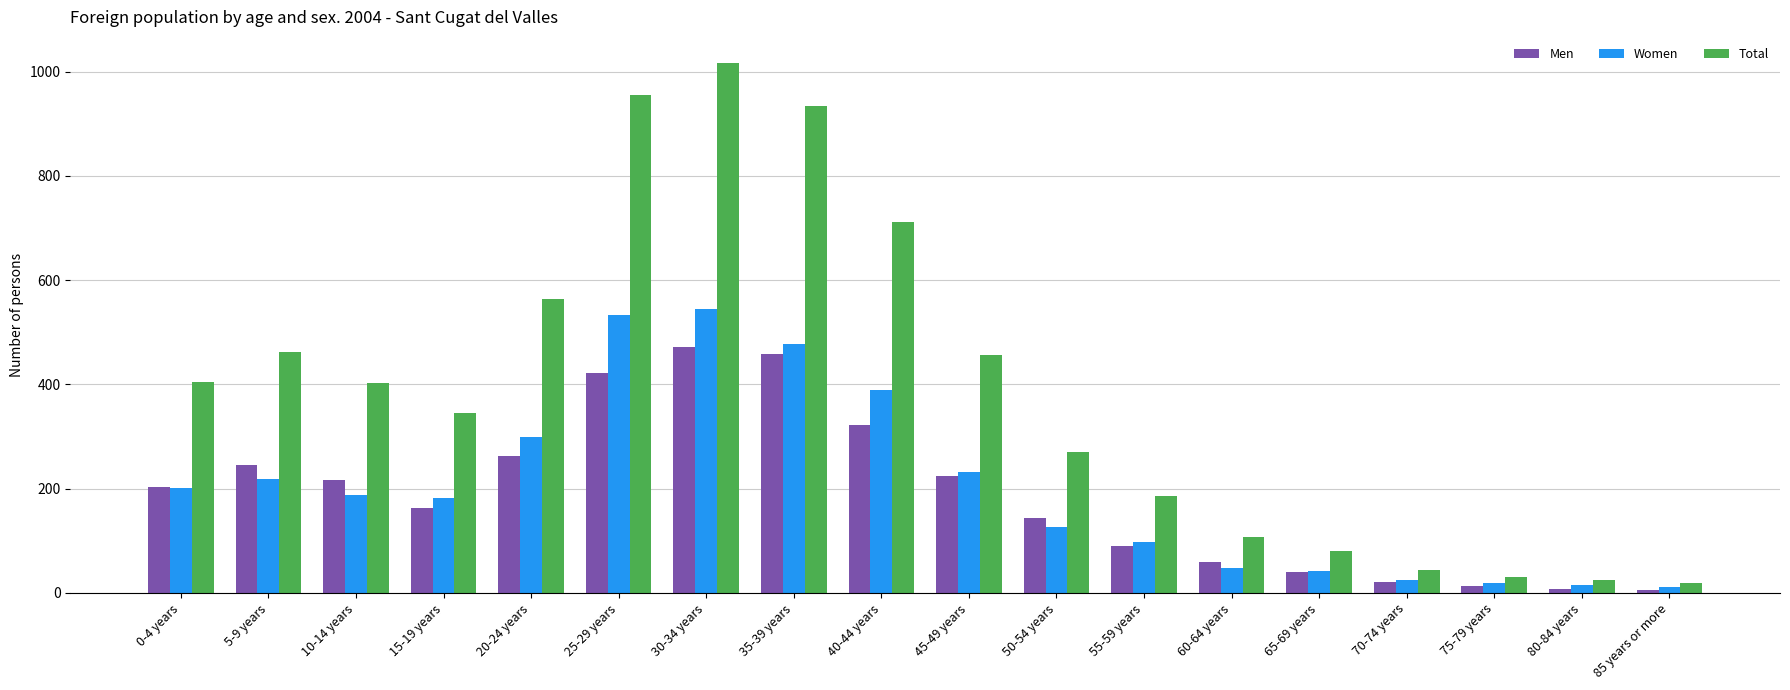

What is the minimum value shown in the chart?

6